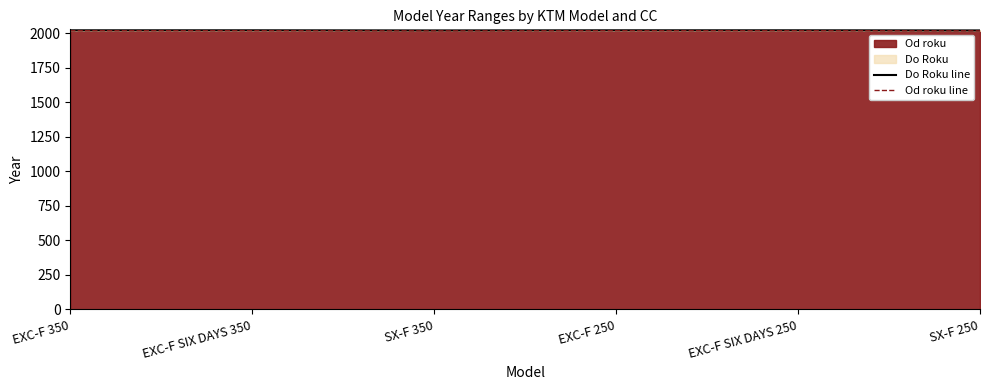

The value of Od roku at SX-F 350 is 2019. True or false?

True